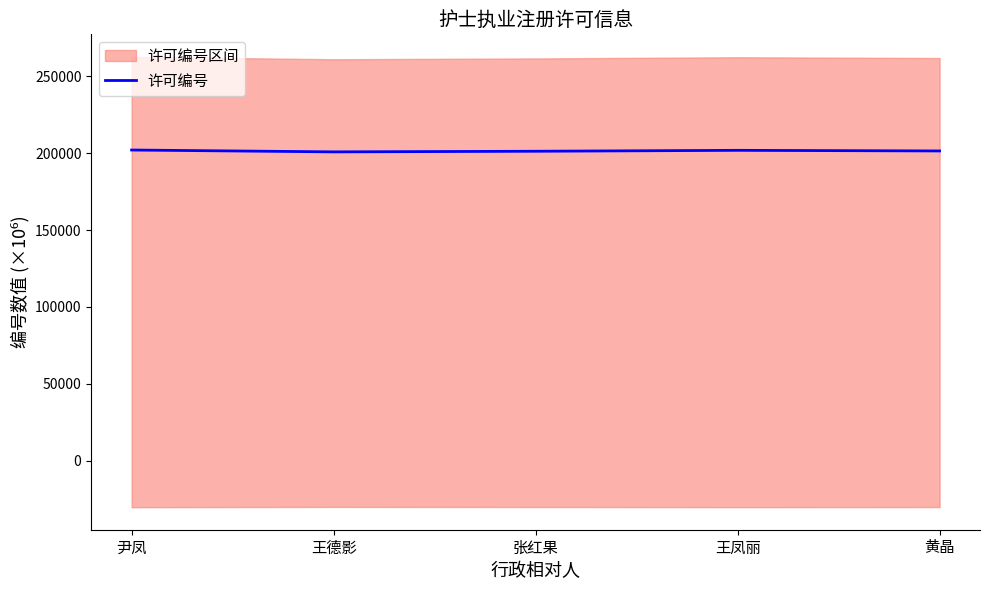

List the labels in order of value, largest first.

尹凤, 王凤丽, 黄晶, 张红果, 王德影